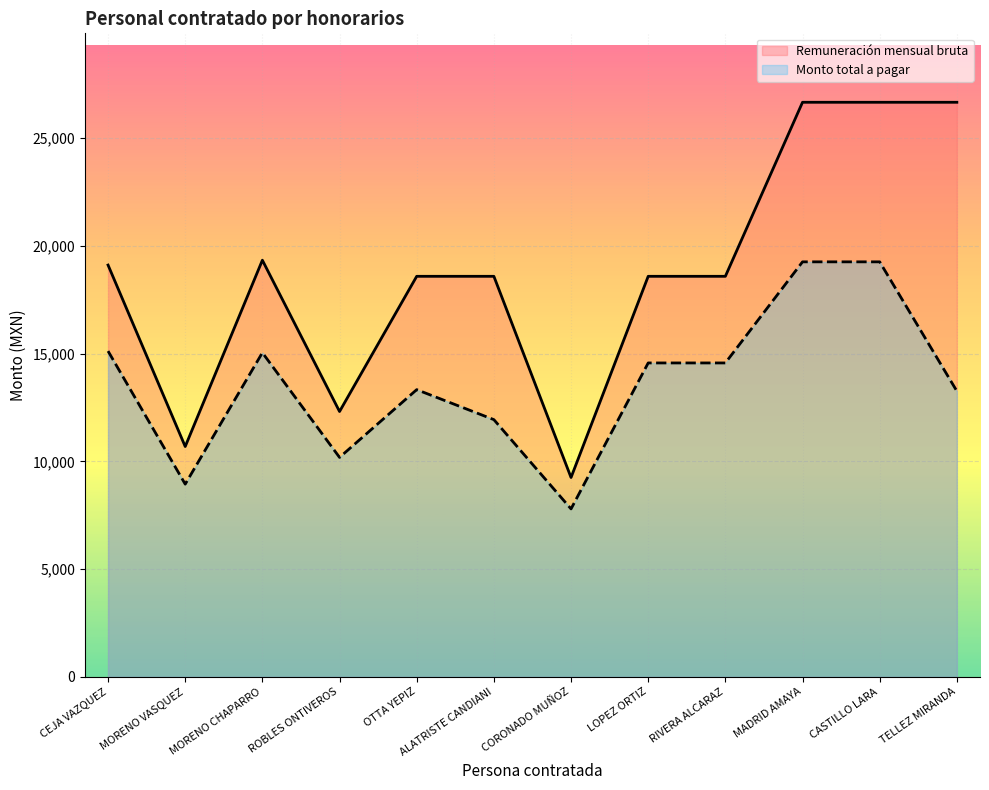

Count the number of data series in this chart.

2